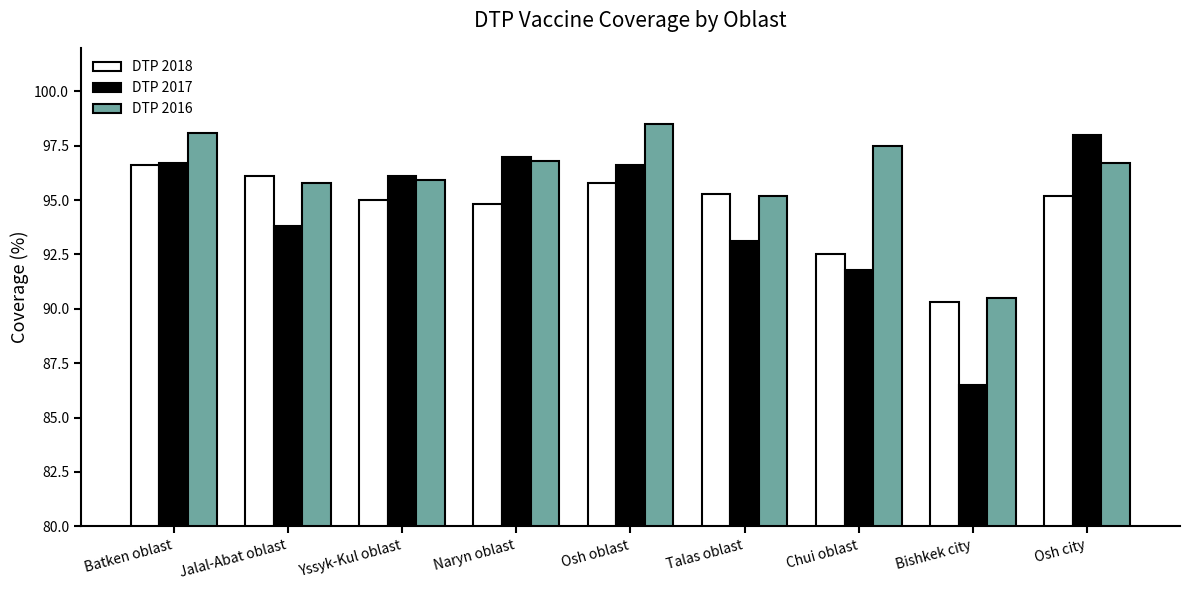

What is the label of the 3rd bar from the right?

Chui oblast